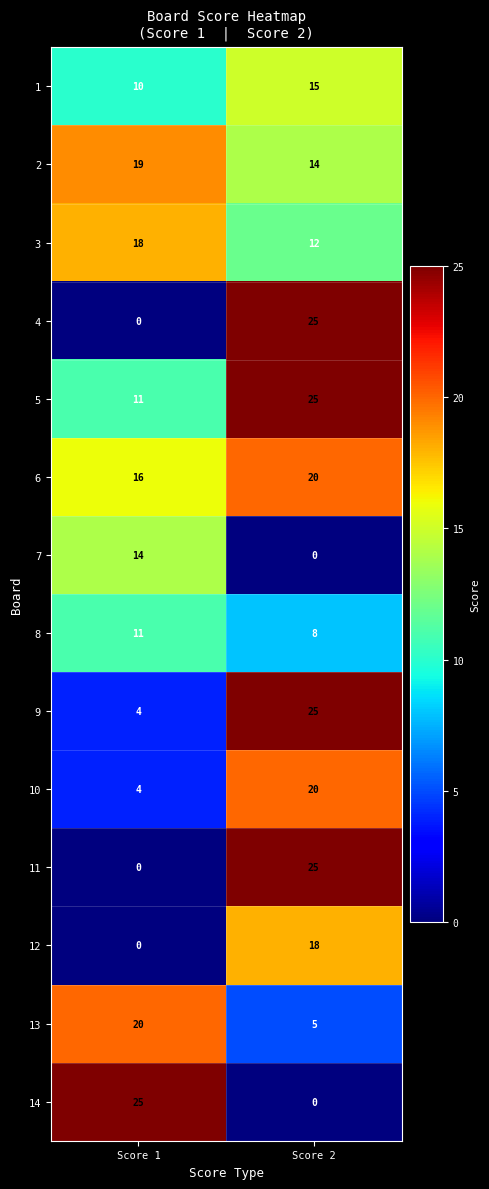

What is the difference between the maximum and minimum values in the 4 series?

25